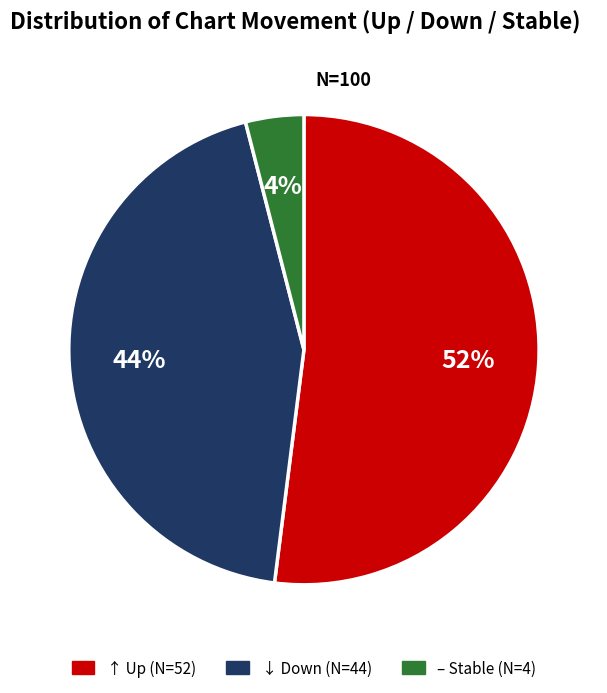

How many segments does this pie chart have?

3